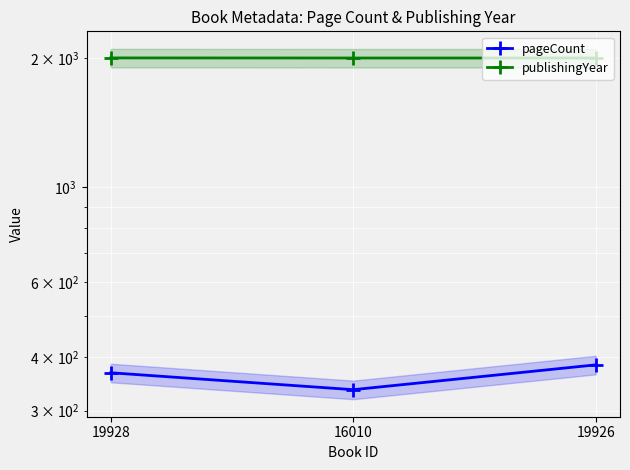

At which label does pageCount reach its minimum?

16010